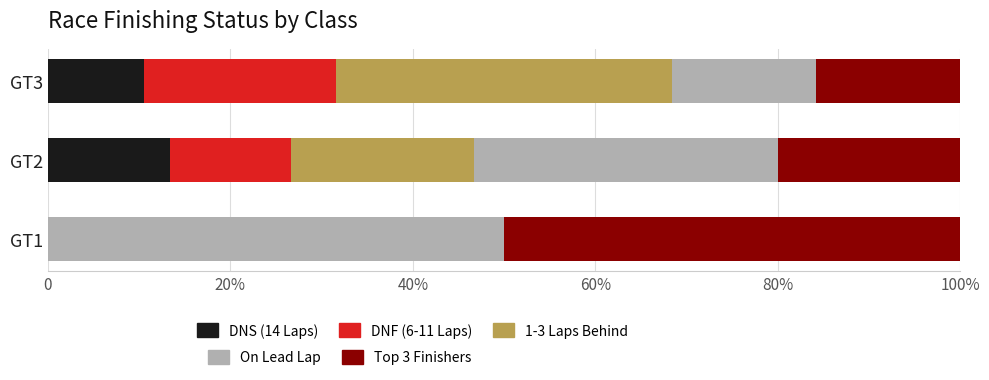

Does the chart contain any negative values?

No